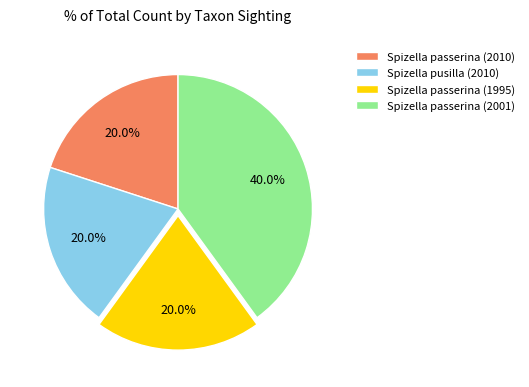

Is it true that Spizella passerina (2010) is 20% of the pie?

True